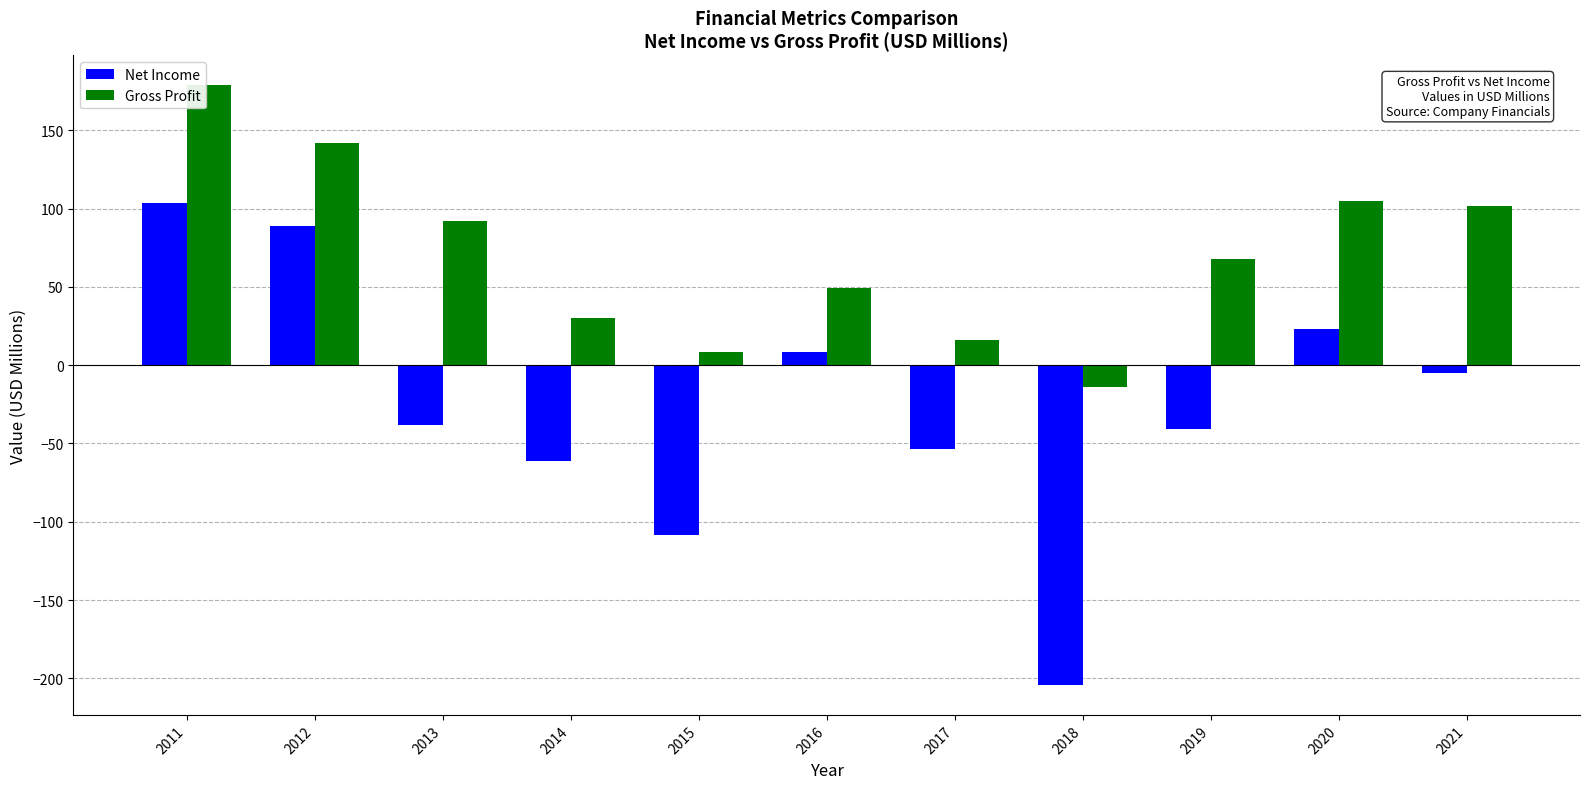

What is the difference between the highest and lowest values at 2020?

82.0